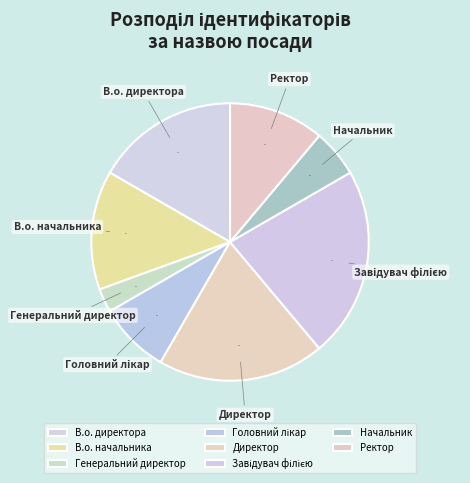

Do В.о. директора and В.о. начальника together represent more than half of the pie?

No